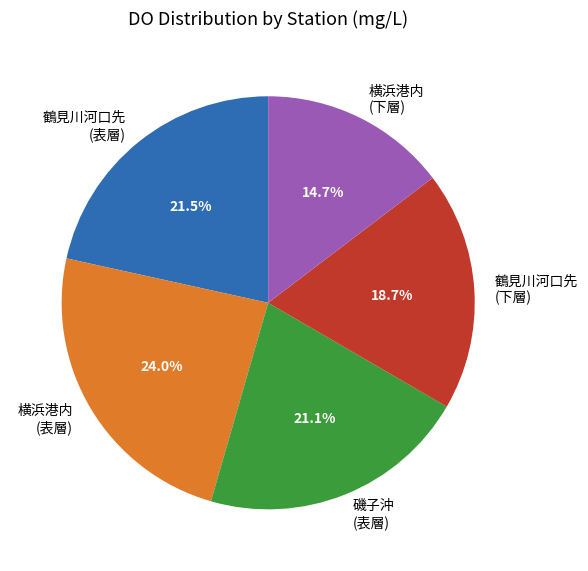

Which category has the biggest portion of the pie?

横浜港内 (表層)